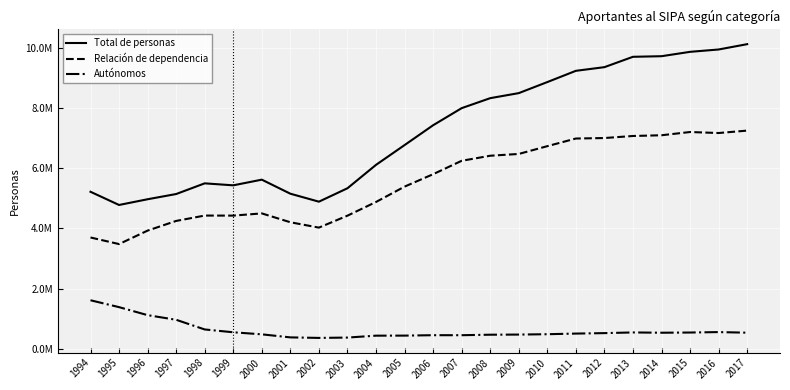

At which label does Relación de dependencia reach its peak?

2017